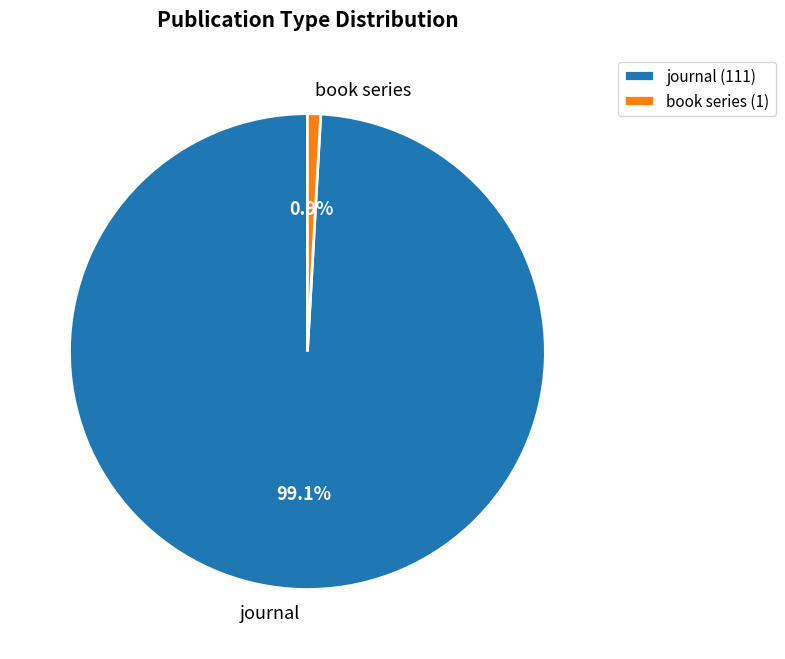

Which slice is the smallest?

book series